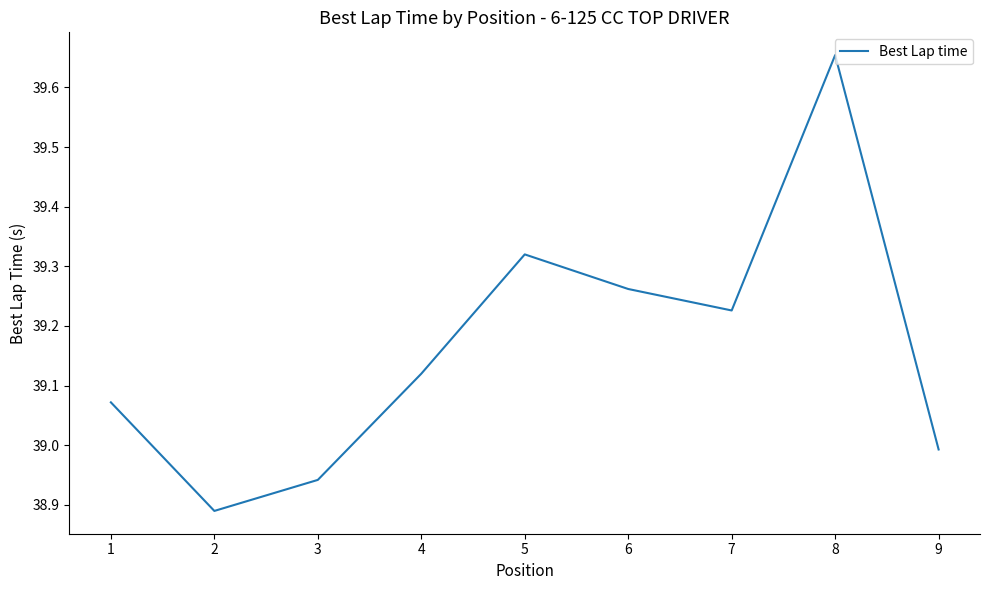

The value at 9 is 39.0. True or false?

True